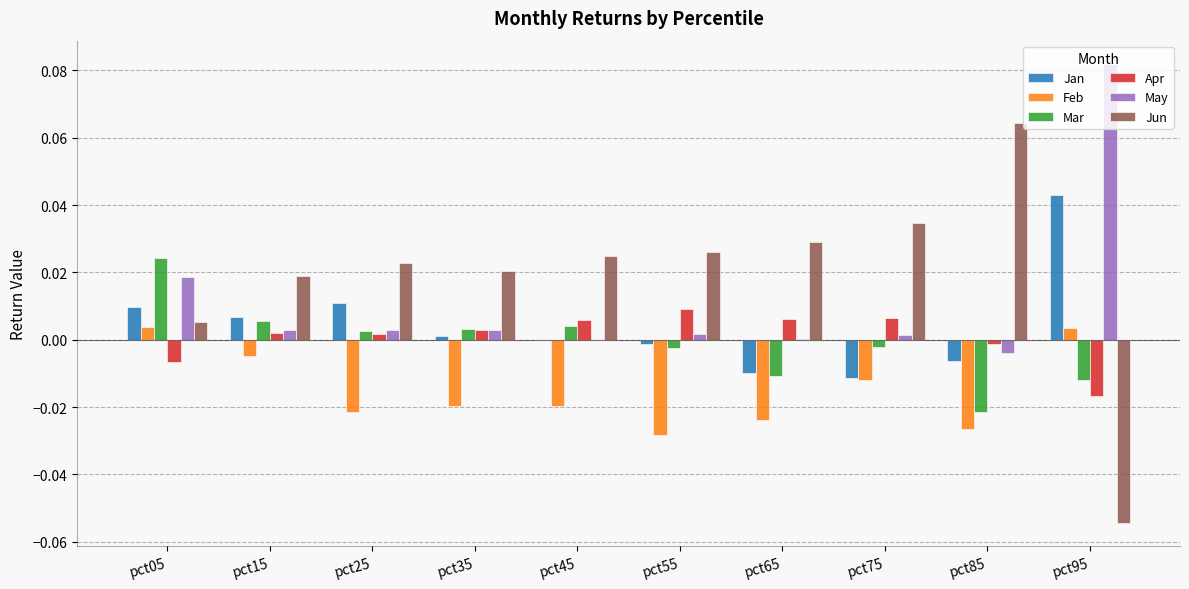

How many categories are shown in the chart?

10